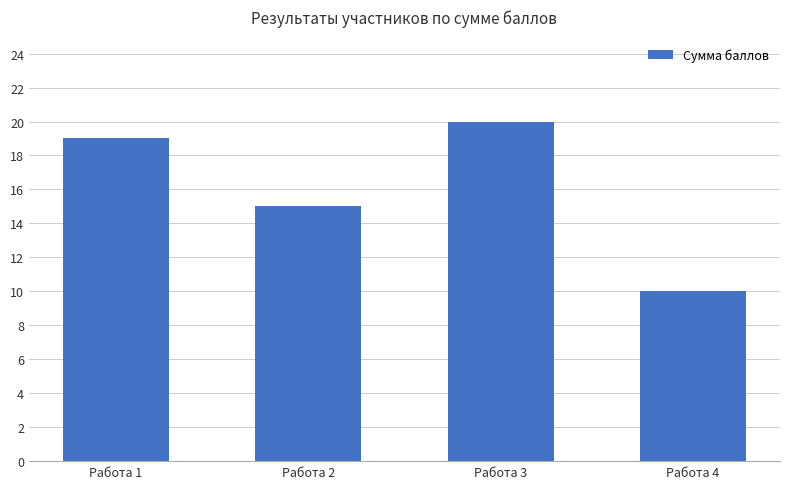

What is the change in value from Работа 3 to Работа 4?

-10